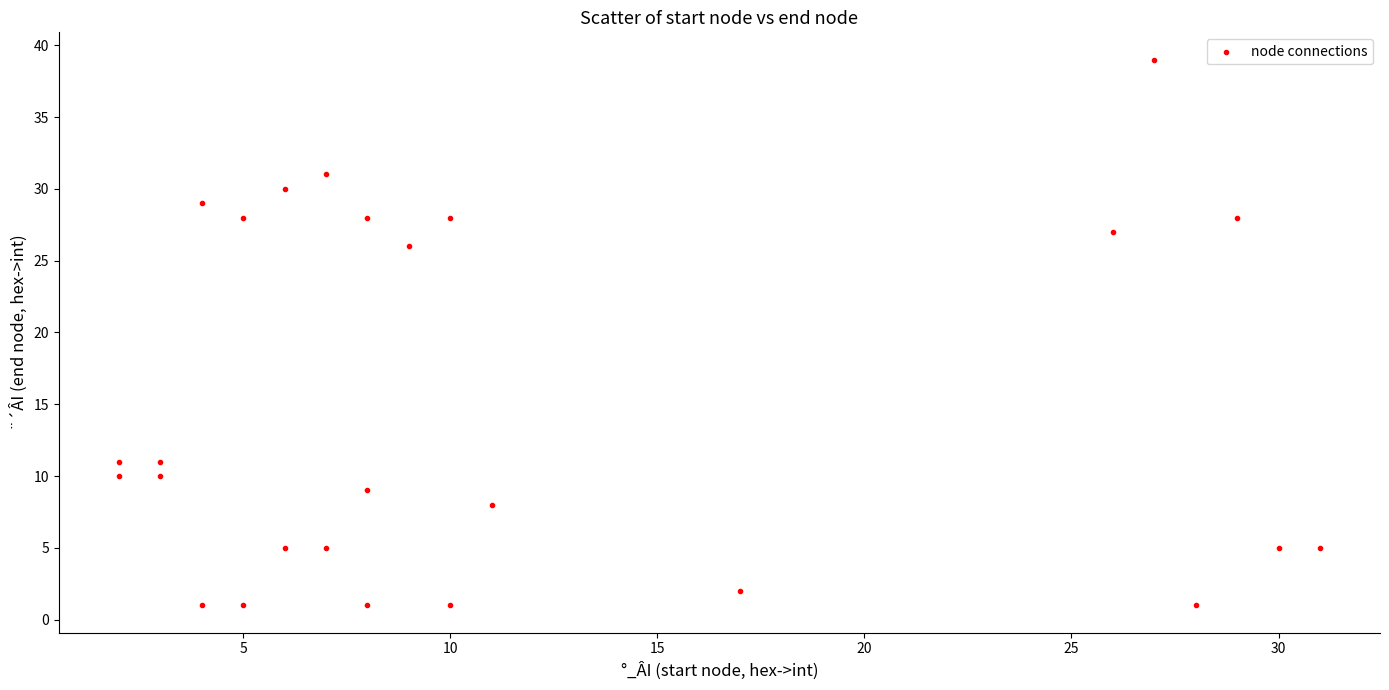

What Y value in the scatter plot is closest to 20?

26